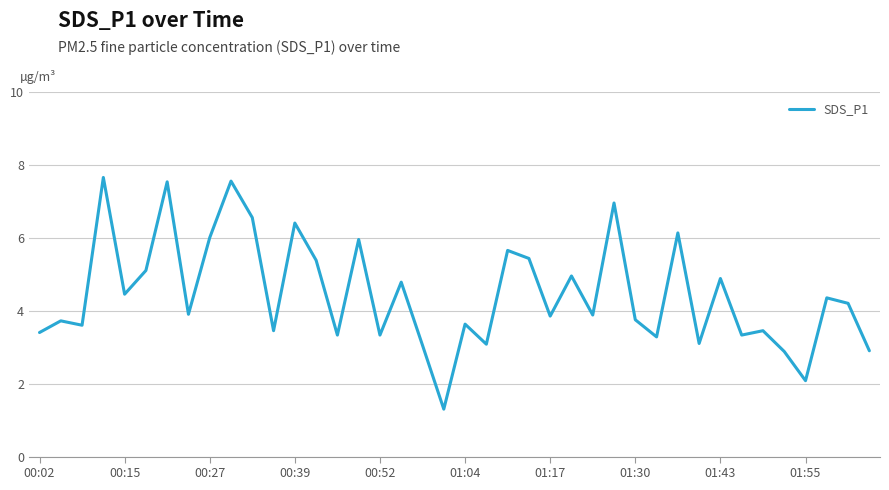

What is the minimum value shown in the chart?

1.3